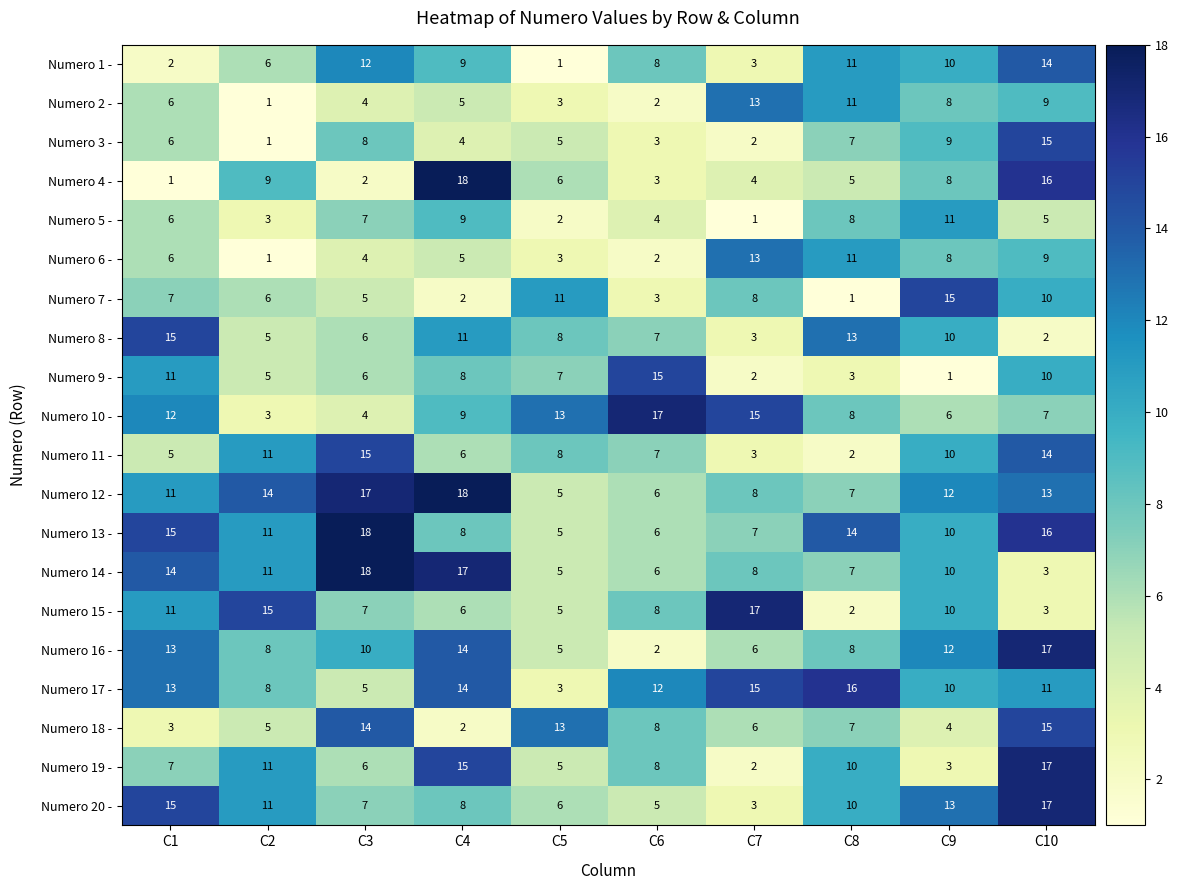

At how many categories does at least one series exceed 3?

10